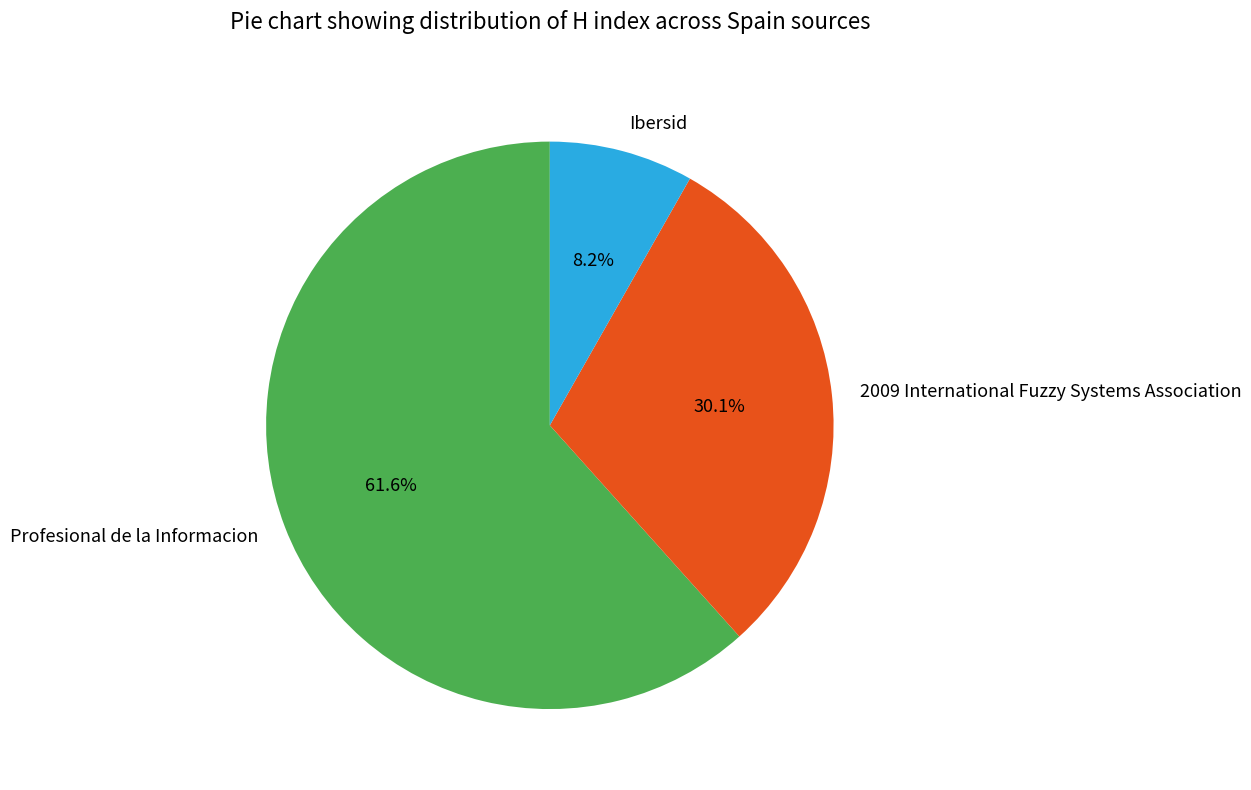

Which slice is the largest?

Profesional de la Informacion